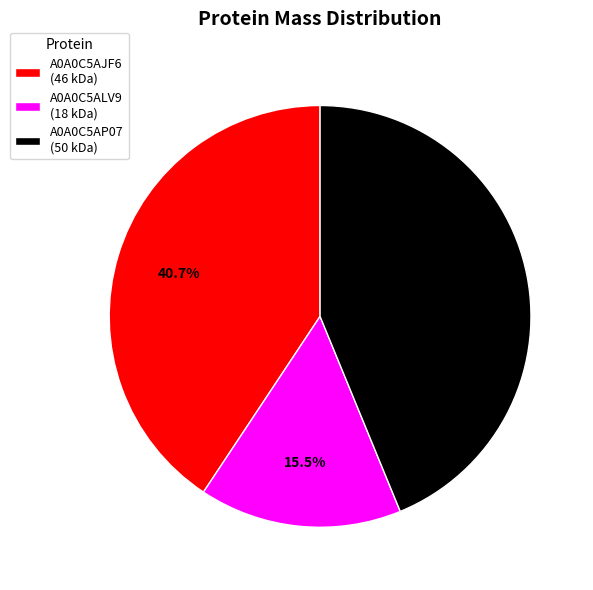

What is the smallest slice in the pie chart?

A0A0C5ALV9 (18 kDa)